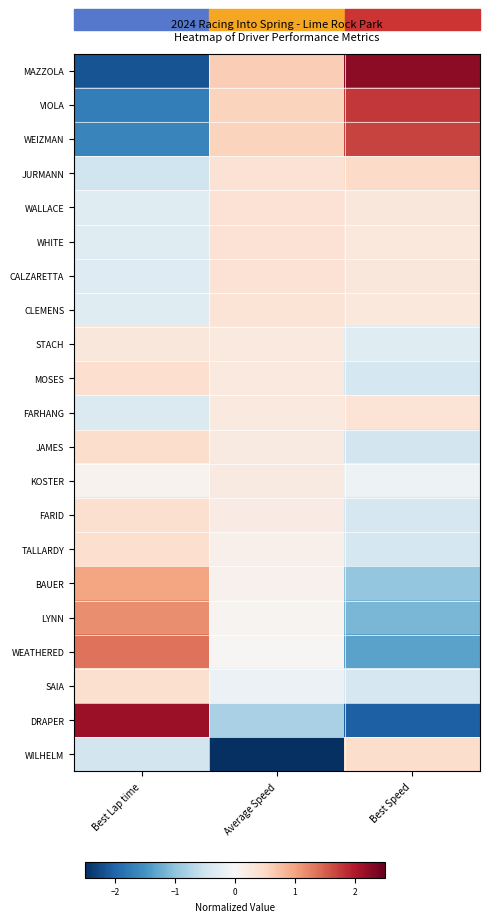

Reading left to right, extract all data points from this chart.

MAZZOLA: Best Lap time=-2.2	Average Speed=0.6	Best Speed=2.2
VIOLA: Best Lap time=-1.7	Average Speed=0.6	Best Speed=1.8
WEIZMAN: Best Lap time=-1.7	Average Speed=0.6	Best Speed=1.7
JURMANN: Best Lap time=-0.5	Average Speed=0.4	Best Speed=0.5
WALLACE: Best Lap time=-0.3	Average Speed=0.4	Best Speed=0.3
WHITE: Best Lap time=-0.3	Average Speed=0.4	Best Speed=0.3
CALZARETTA: Best Lap time=-0.3	Average Speed=0.4	Best Speed=0.3
CLEMENS: Best Lap time=-0.3	Average Speed=0.3	Best Speed=0.3
STACH: Best Lap time=0.3	Average Speed=0.2	Best Speed=-0.3
MOSES: Best Lap time=0.4	Average Speed=0.2	Best Speed=-0.4
FARHANG: Best Lap time=-0.4	Average Speed=0.2	Best Speed=0.3
JAMES: Best Lap time=0.4	Average Speed=0.2	Best Speed=-0.5
KOSTER: Best Lap time=0.1	Average Speed=0.2	Best Speed=-0.1
FARID: Best Lap time=0.4	Average Speed=0.2	Best Speed=-0.4
TALLARDY: Best Lap time=0.4	Average Speed=0.1	Best Speed=-0.4
BAUER: Best Lap time=1.0	Average Speed=0.1	Best Speed=-1.0
LYNN: Best Lap time=1.2	Average Speed=0.1	Best Speed=-1.1
WEATHERED: Best Lap time=1.4	Average Speed=0.0	Best Speed=-1.3
SAIA: Best Lap time=0.4	Average Speed=-0.2	Best Speed=-0.4
DRAPER: Best Lap time=2.1	Average Speed=-0.8	Best Speed=-2.0
WILHELM: Best Lap time=-0.5	Average Speed=-4.3	Best Speed=0.4